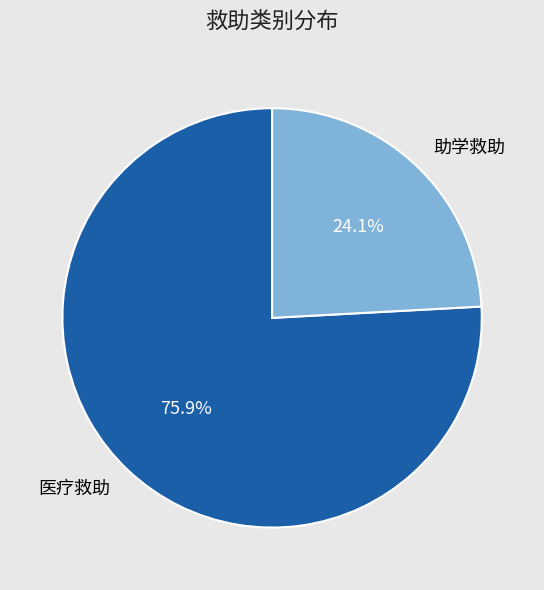

Which has a higher value, 医疗救助 or 助学救助?

医疗救助